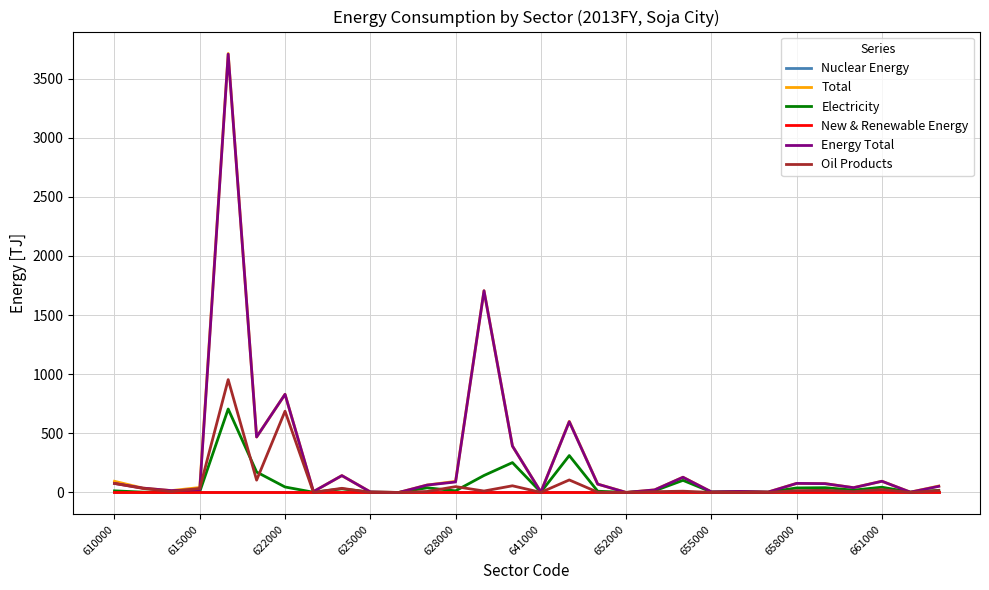

What is the sum of all Energy Total values?

8744.6